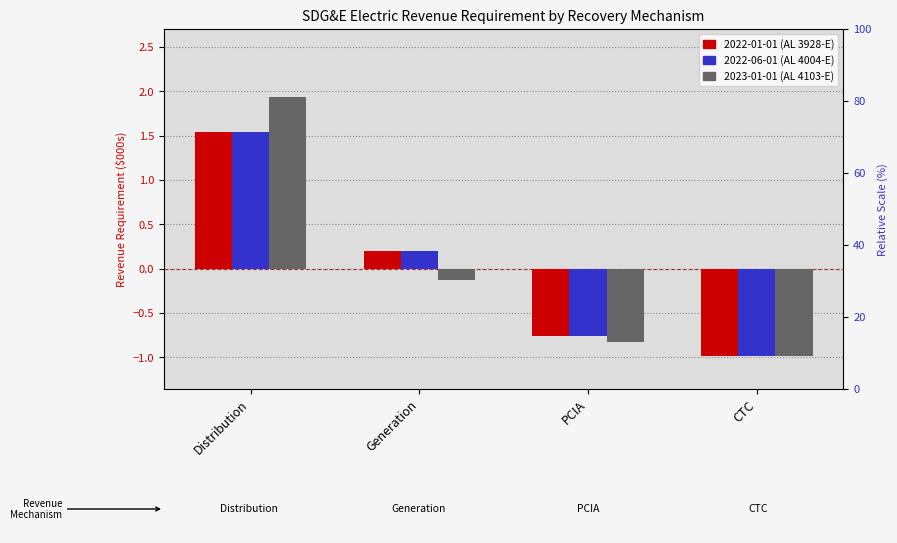

Count the number of data series in this chart.

3